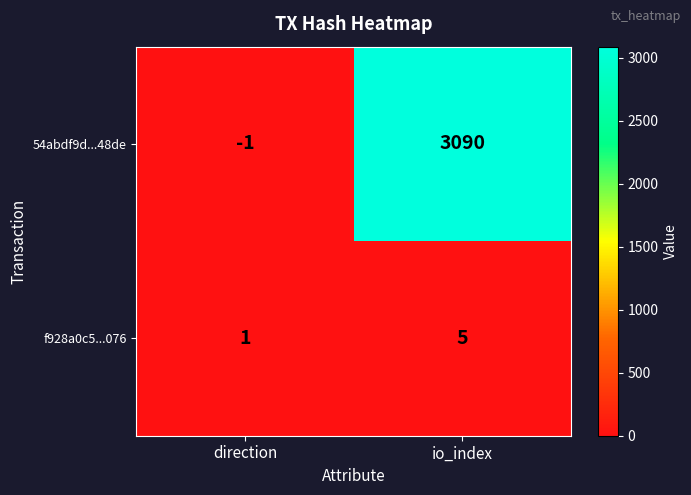

What is the spread (max minus min) of values at io_index?

3085